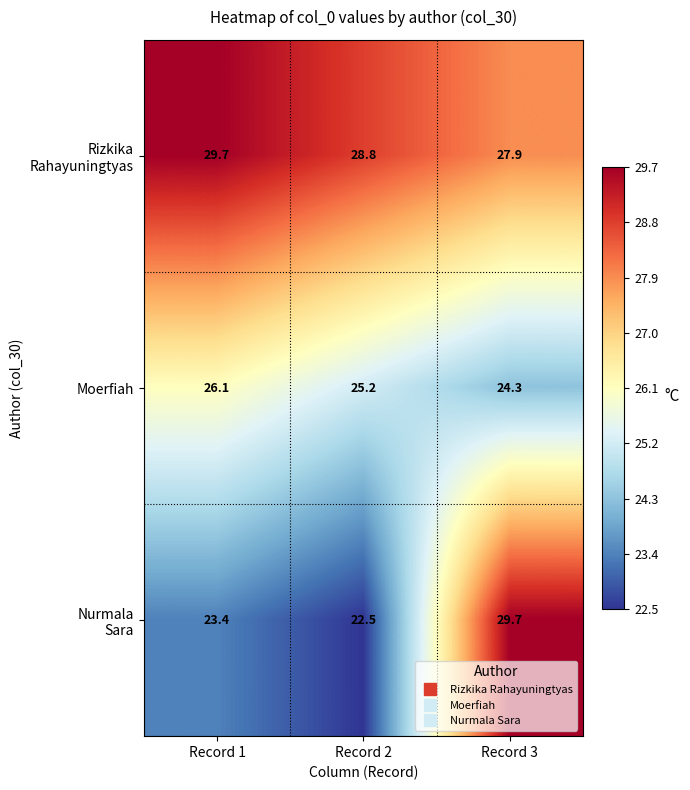

What is the maximum value for Moerfiah?

26.1